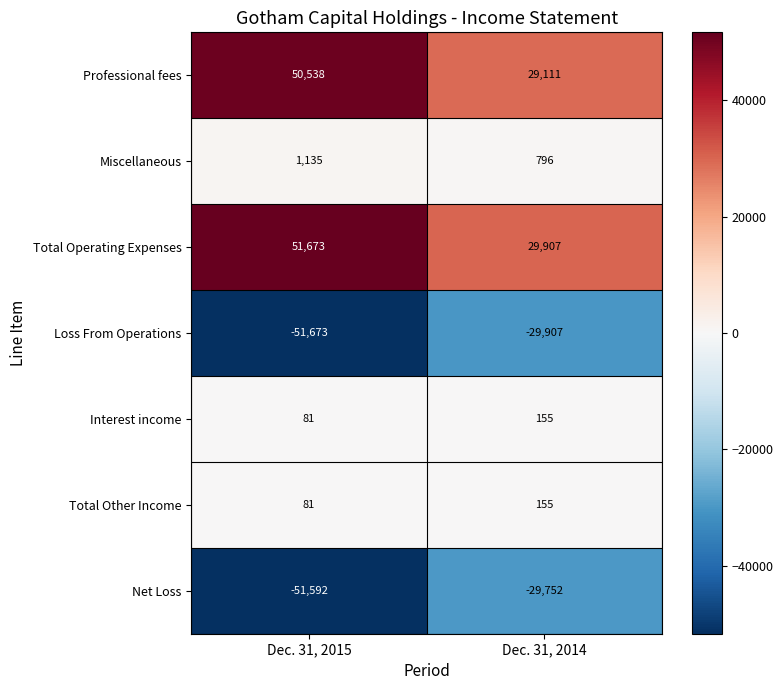

What is the minimum value shown in the chart?

-51673